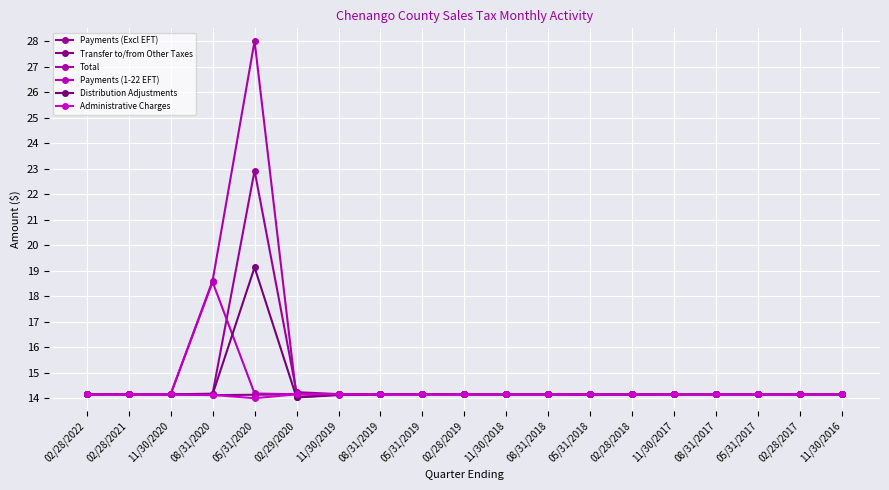

At which category is the sum across all series the highest?

05/31/2020